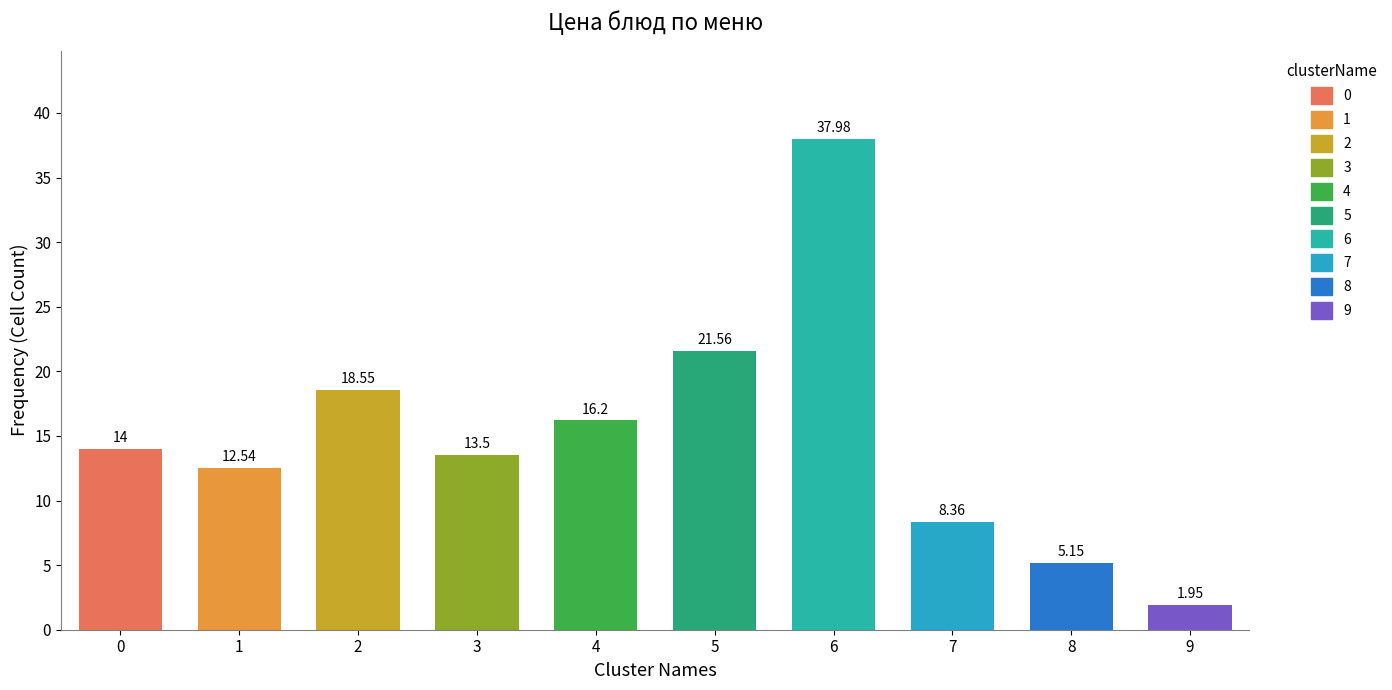

Rank the categories by value from lowest to highest.

9, 8, 7, 1, 3, 0, 4, 2, 5, 6